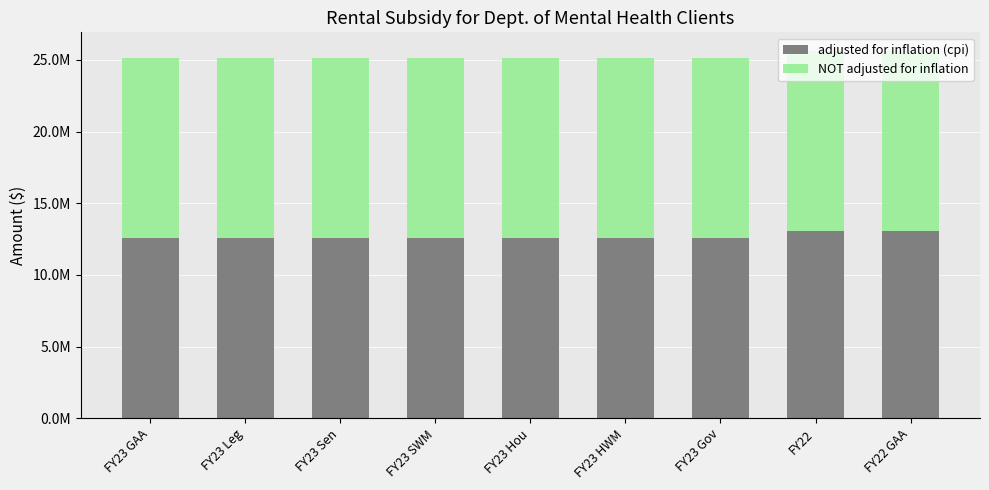

What is the sum of the adjusted for inflation (cpi) values at FY22 GAA and FY22?

26181968